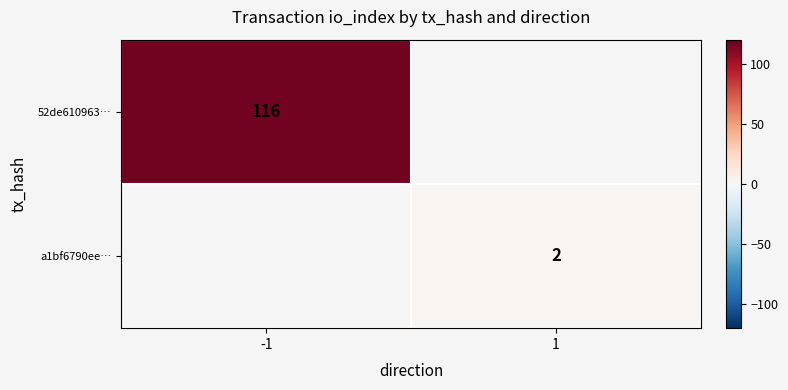

True or false: a1bf6790ee… has a value of 3 at 1.

False